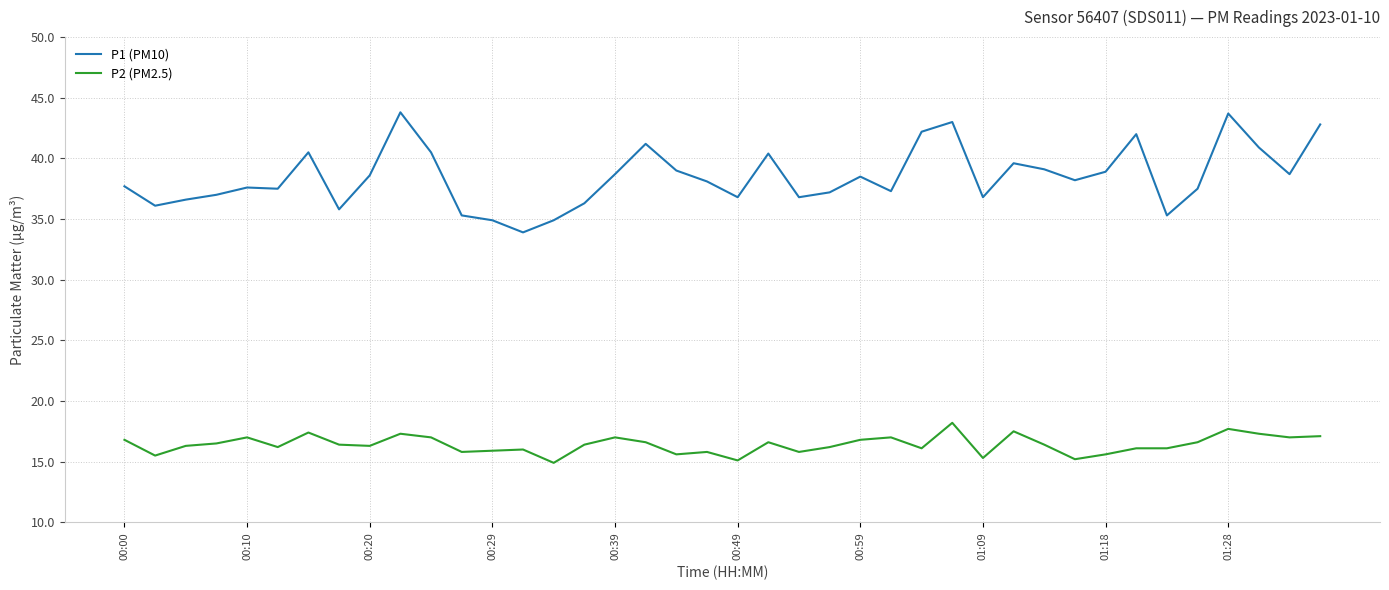

Which series has the largest total across all categories?

P1 (PM10)